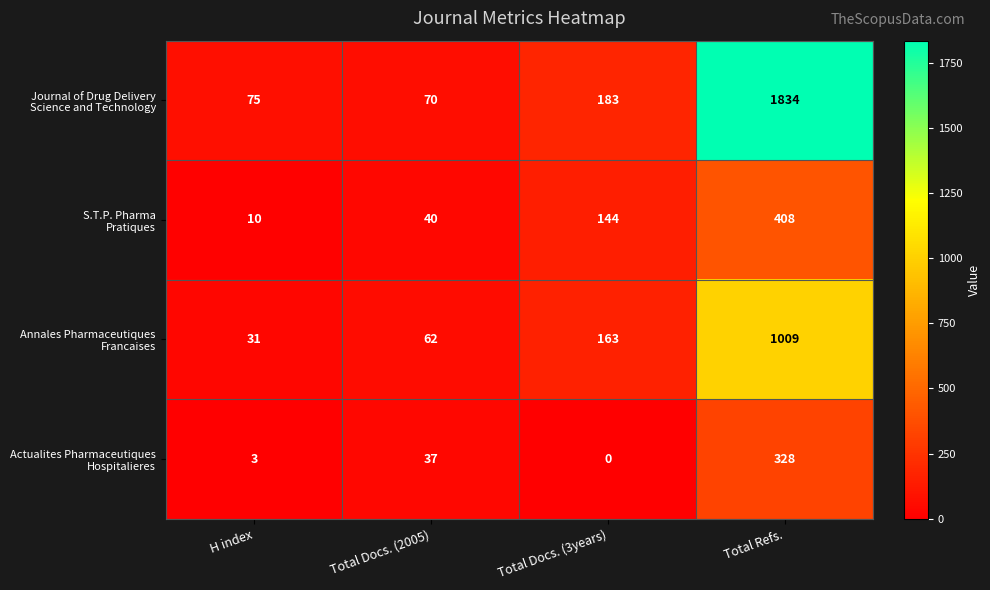

What is the greatest value displayed?

1834